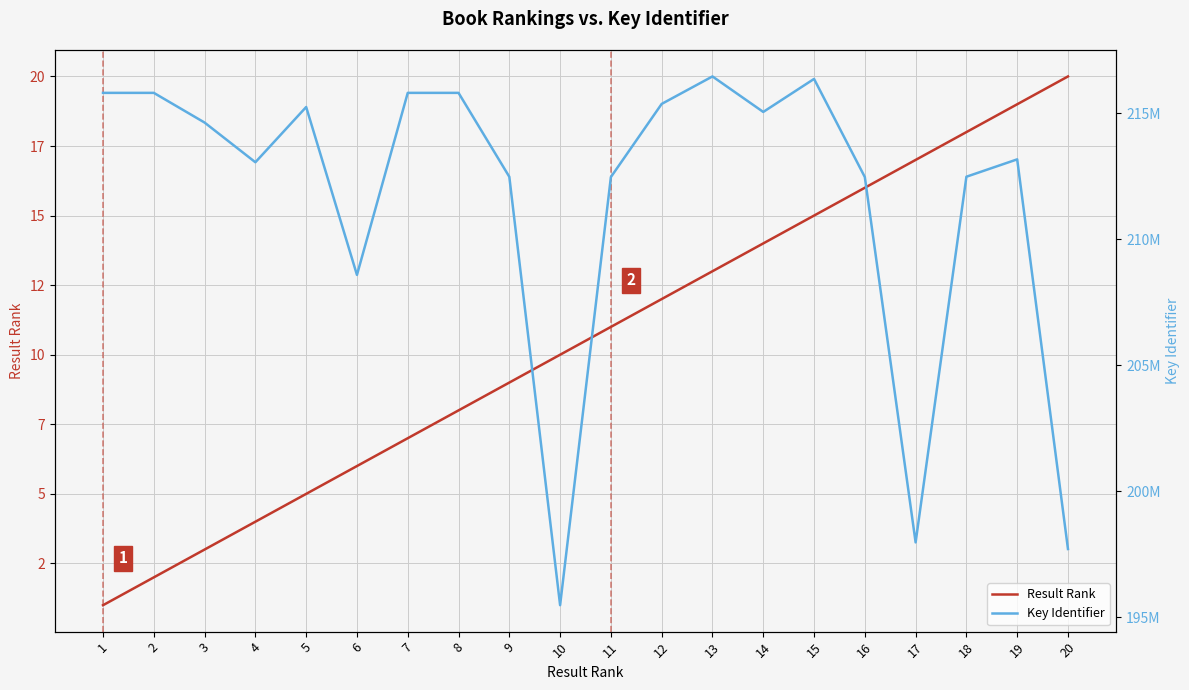

At which category is the sum across all series the highest?

13